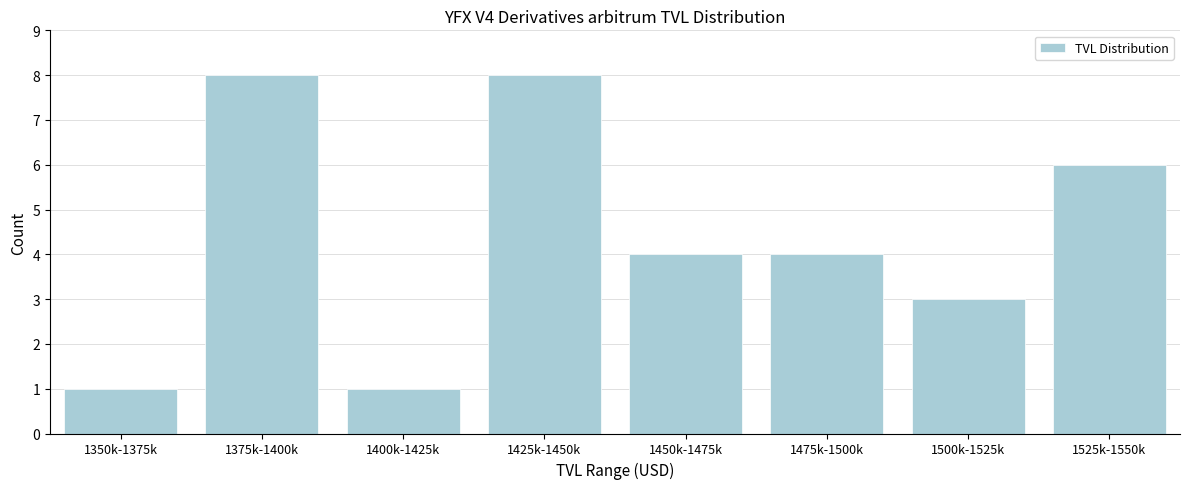

Reading left to right, list all the values displayed in this chart.

1	8	1	8	4	4	3	6